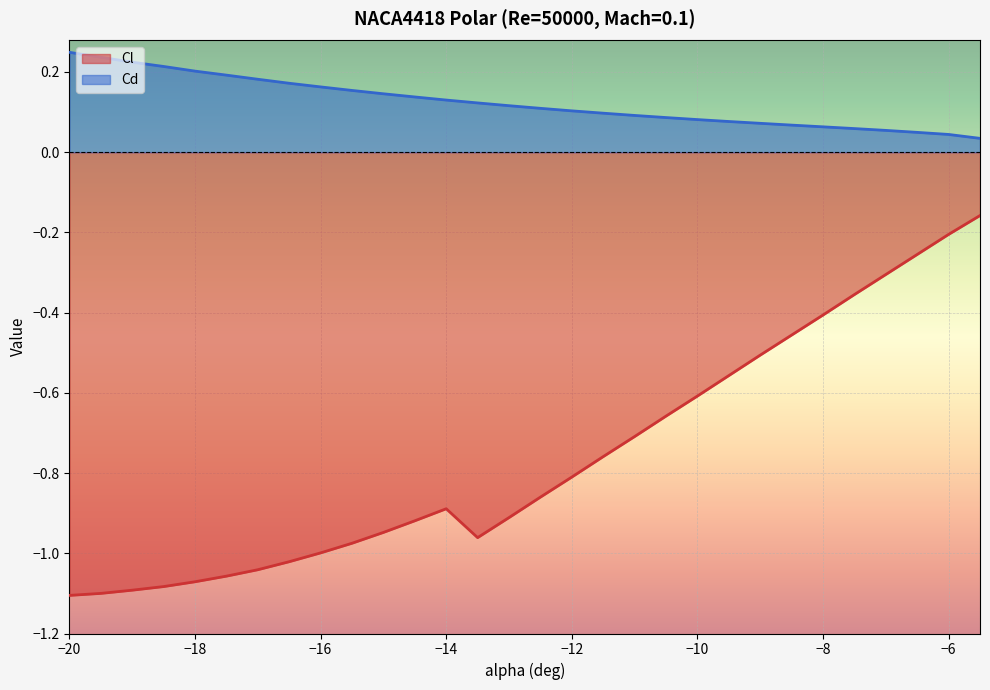

Is the value of Cd at −6 greater than the value of Cl at −16?

Yes